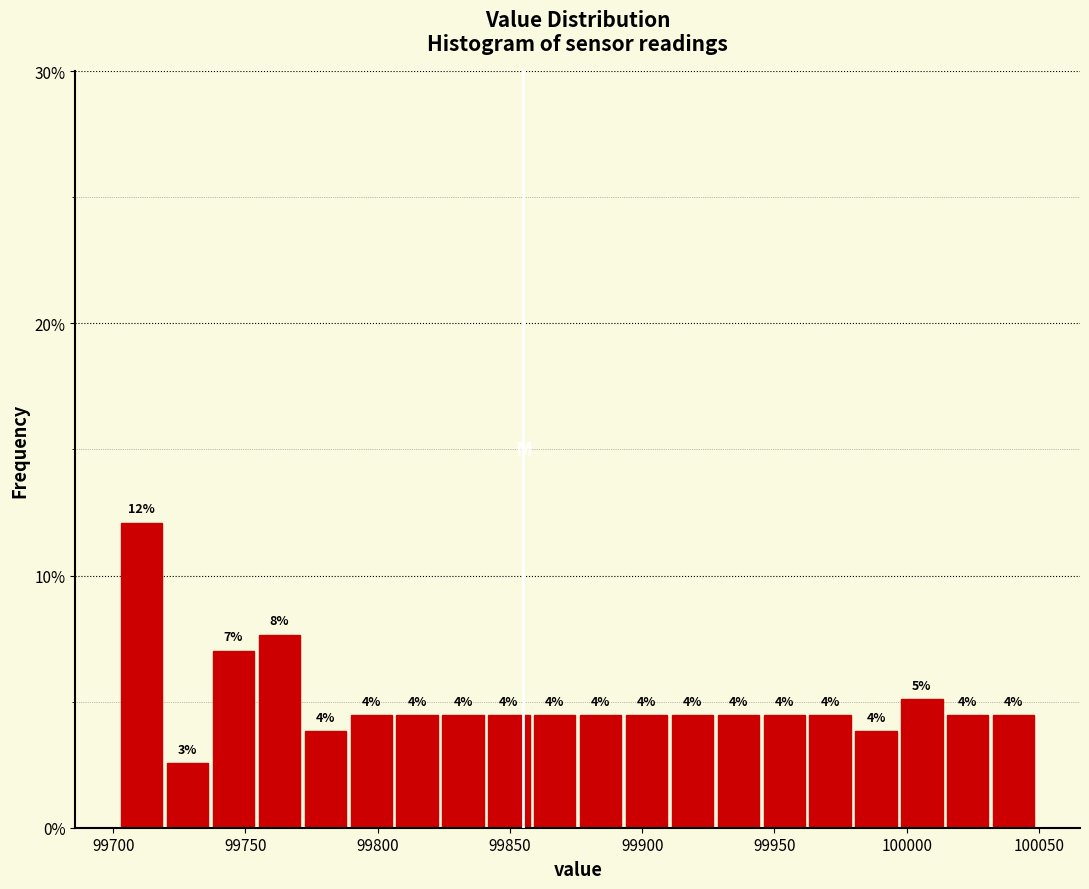

Around what value on the x-axis is the tallest bar? Give the approximate position of its centre, as read against the axis.

99710